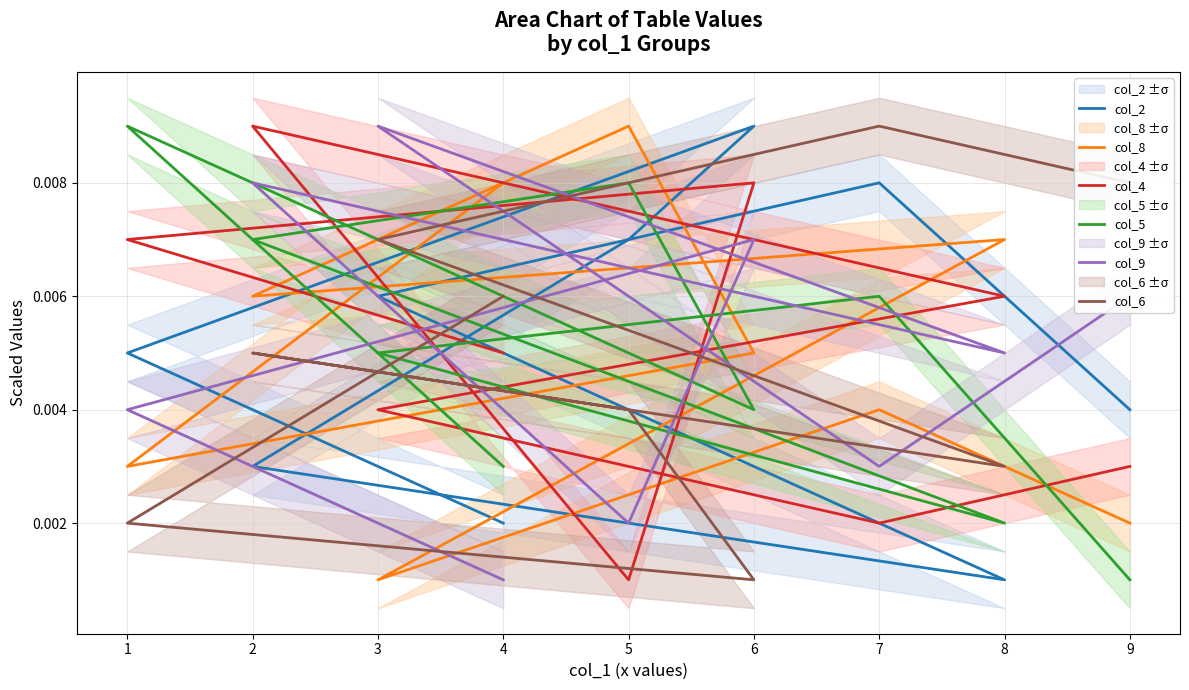

How many lines are shown in the chart?

6